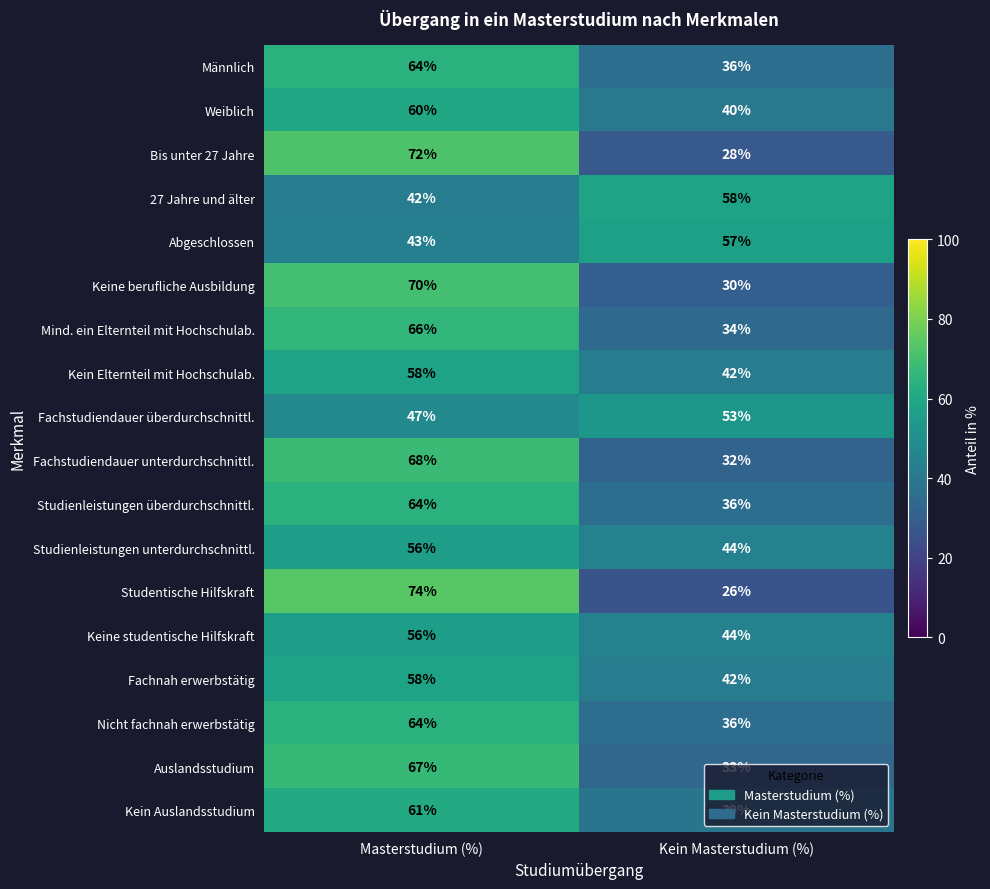

What is the maximum value shown in the chart?

74